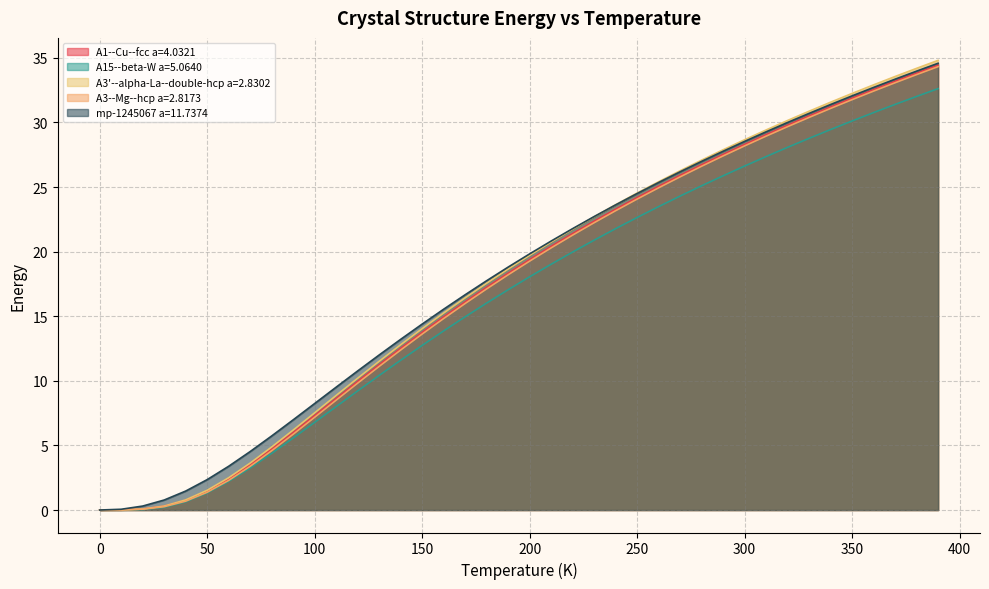

True or false: mp-1245067 a=11.7374 and A3--Mg--hcp a=2.8173 cross at least once.

False